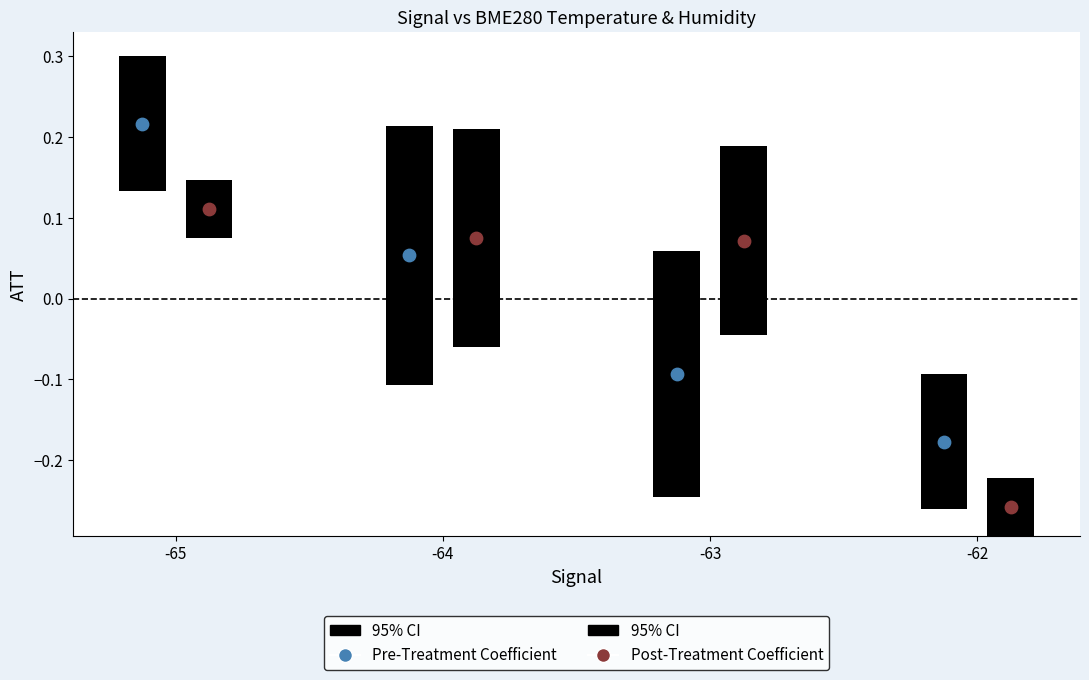

At which category is the sum across all series the highest?

-65